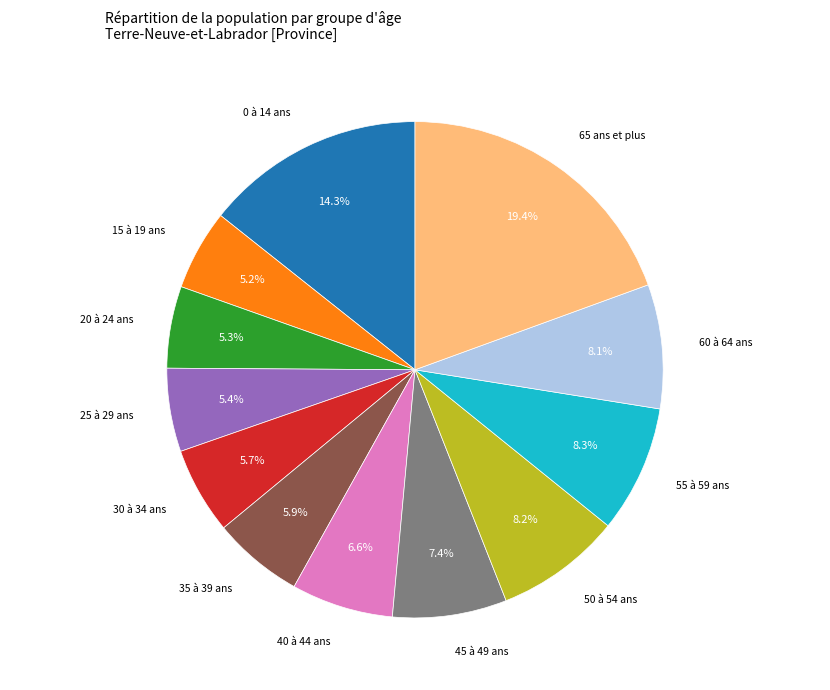

Does any single category account for the majority?

No